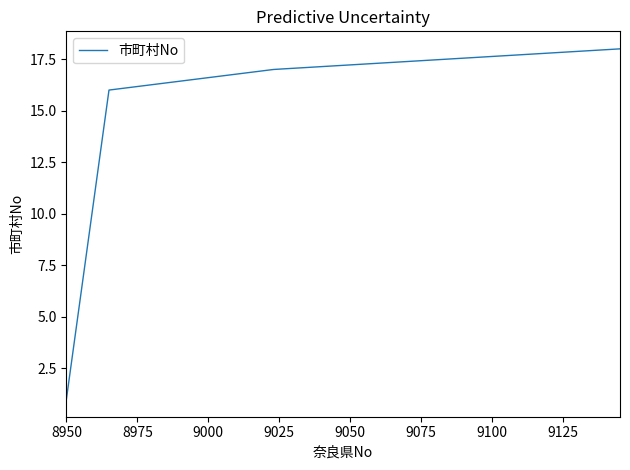

What is the greatest value displayed?

18